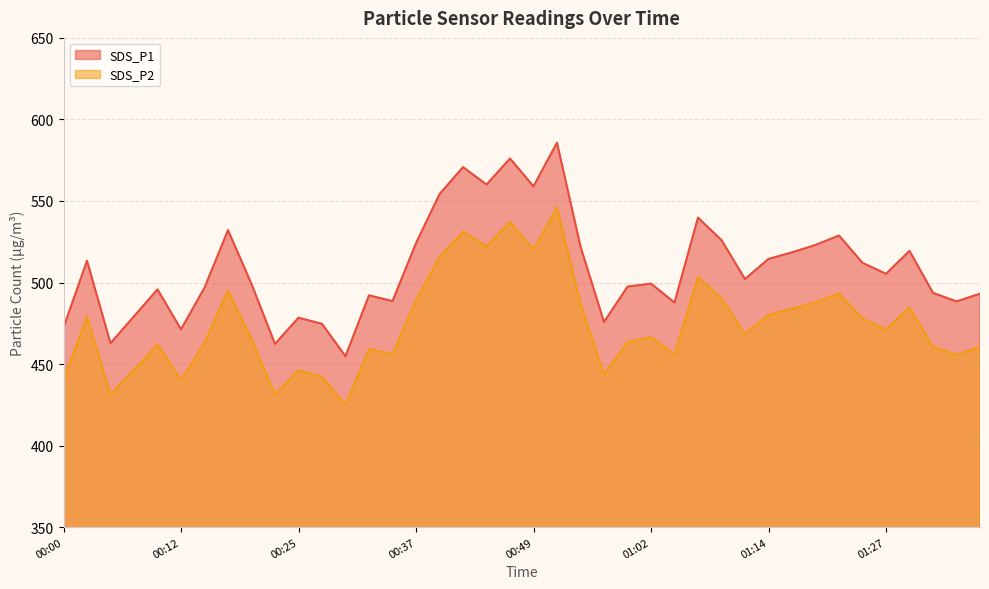

What is the value of the SDS_P1 point at the 20th from the left?

576.0